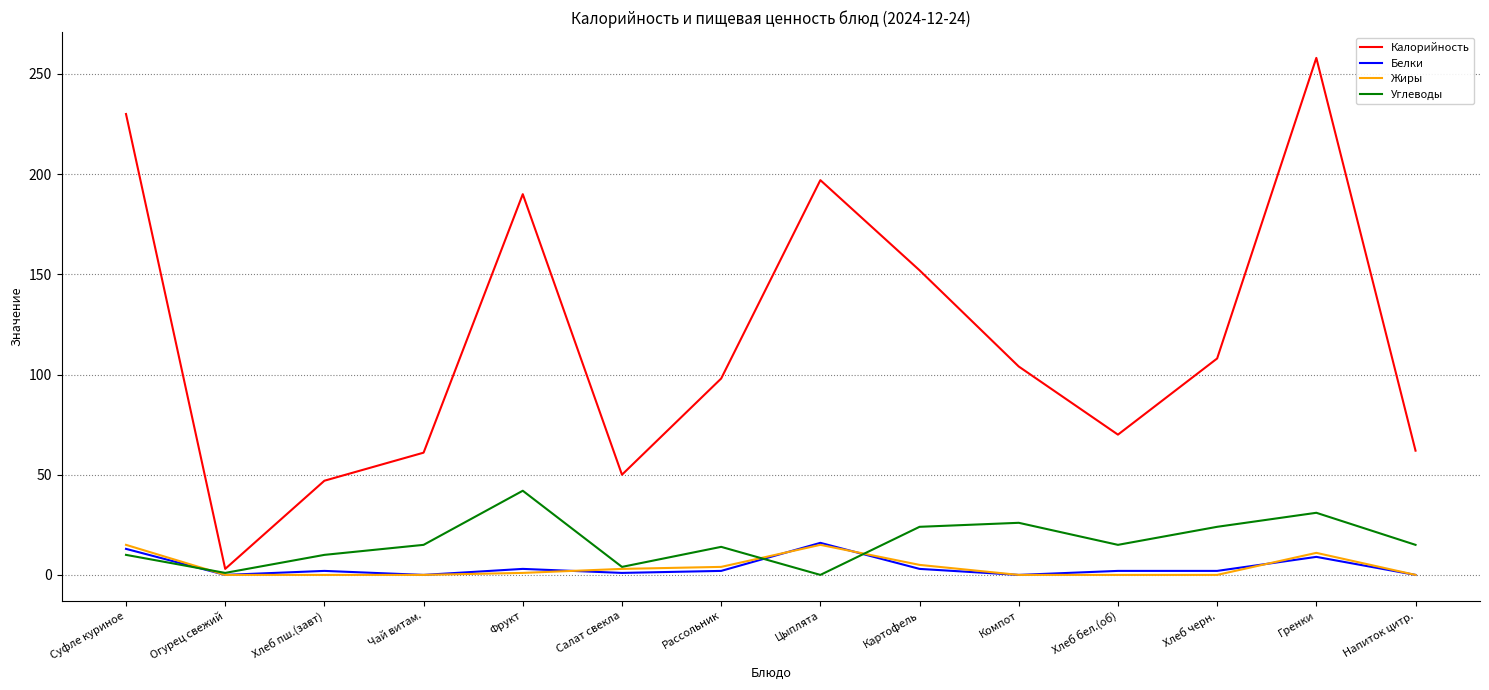

What are all the series names shown in the legend?

Калорийность, Белки, Жиры, Углеводы